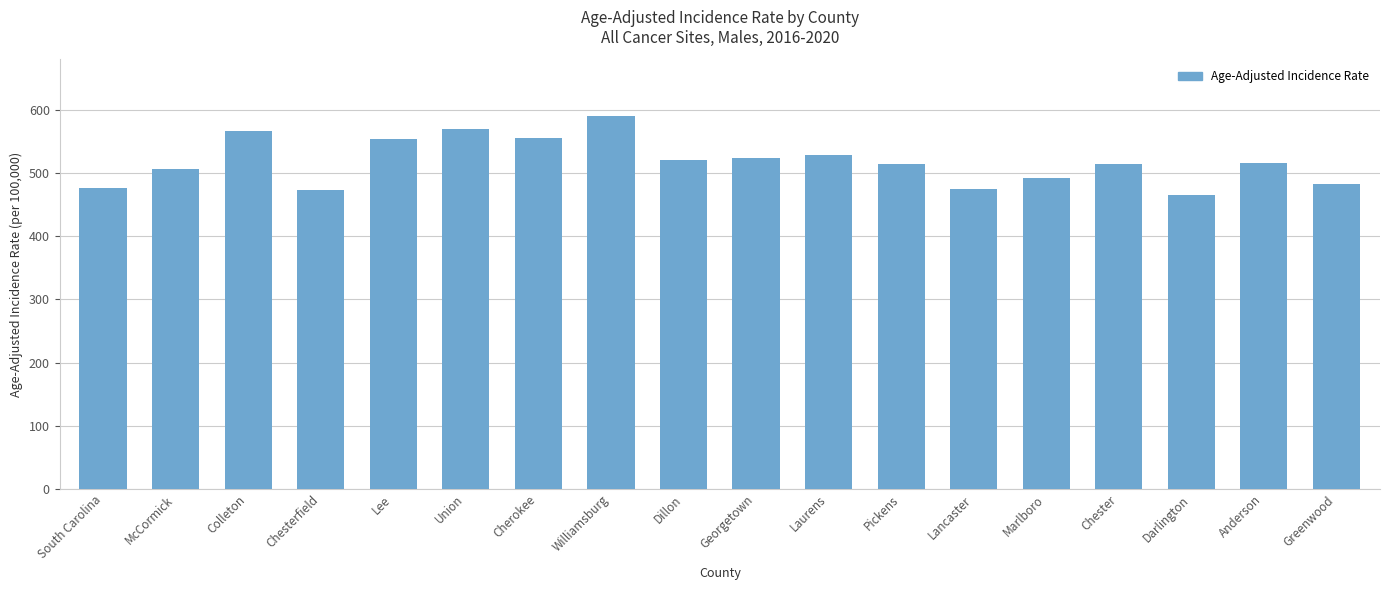

What is the minimum value shown in the chart?

465.0